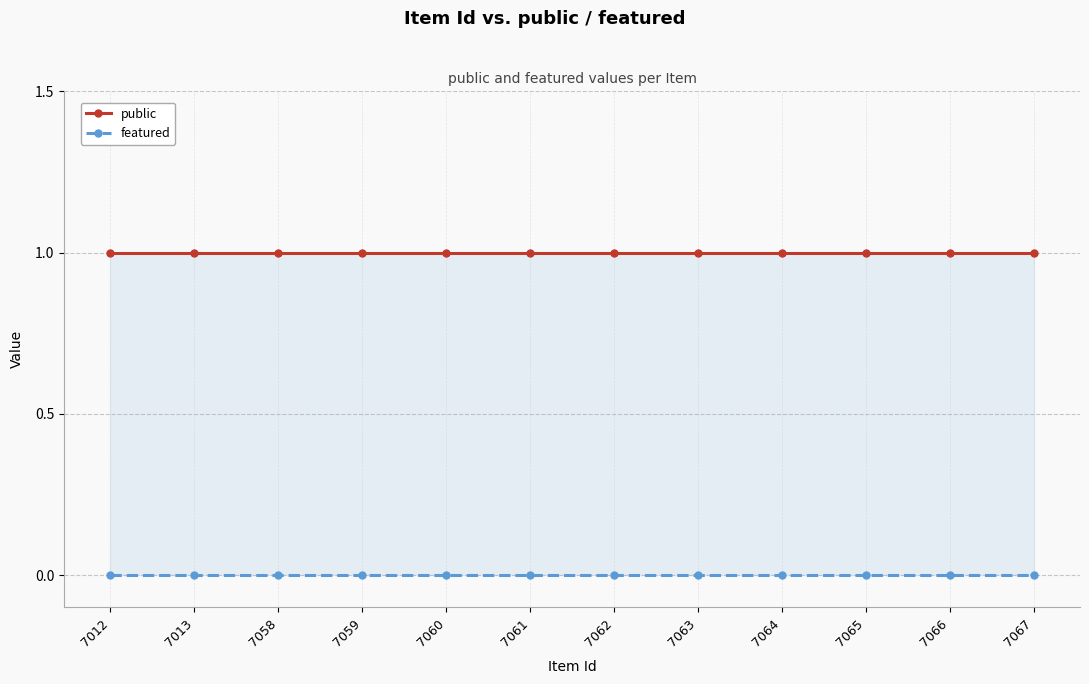

At how many categories does at least one series exceed 0?

12